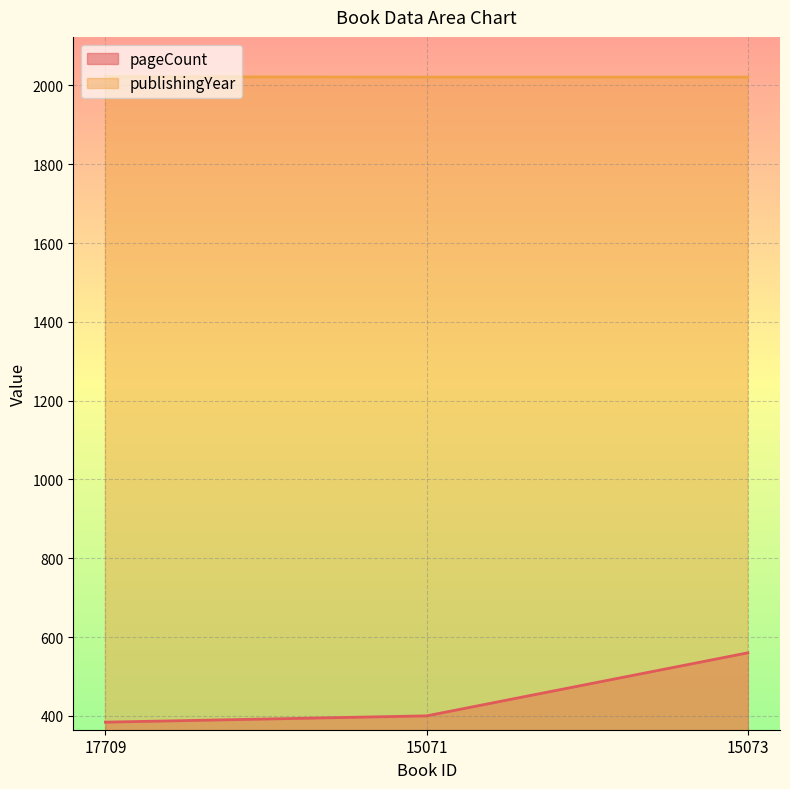

How many lines are shown in the chart?

2